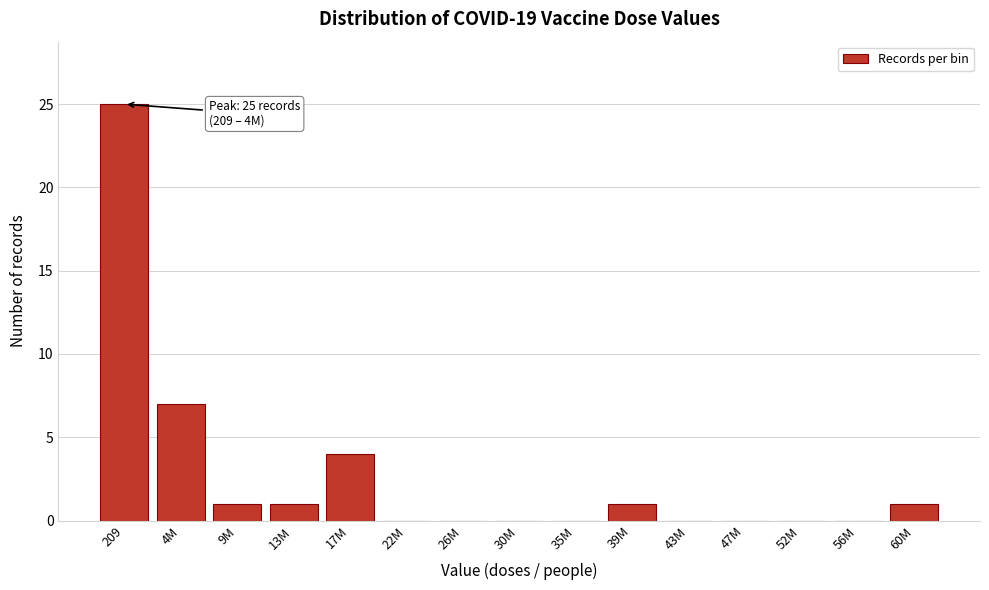

Reading right to left, transcribe all the data shown in this chart.

60M=1	56M=0	52M=0	47M=0	43M=0	39M=1	35M=0	30M=0	26M=0	22M=0	17M=4	13M=1	9M=1	4M=7	209=25